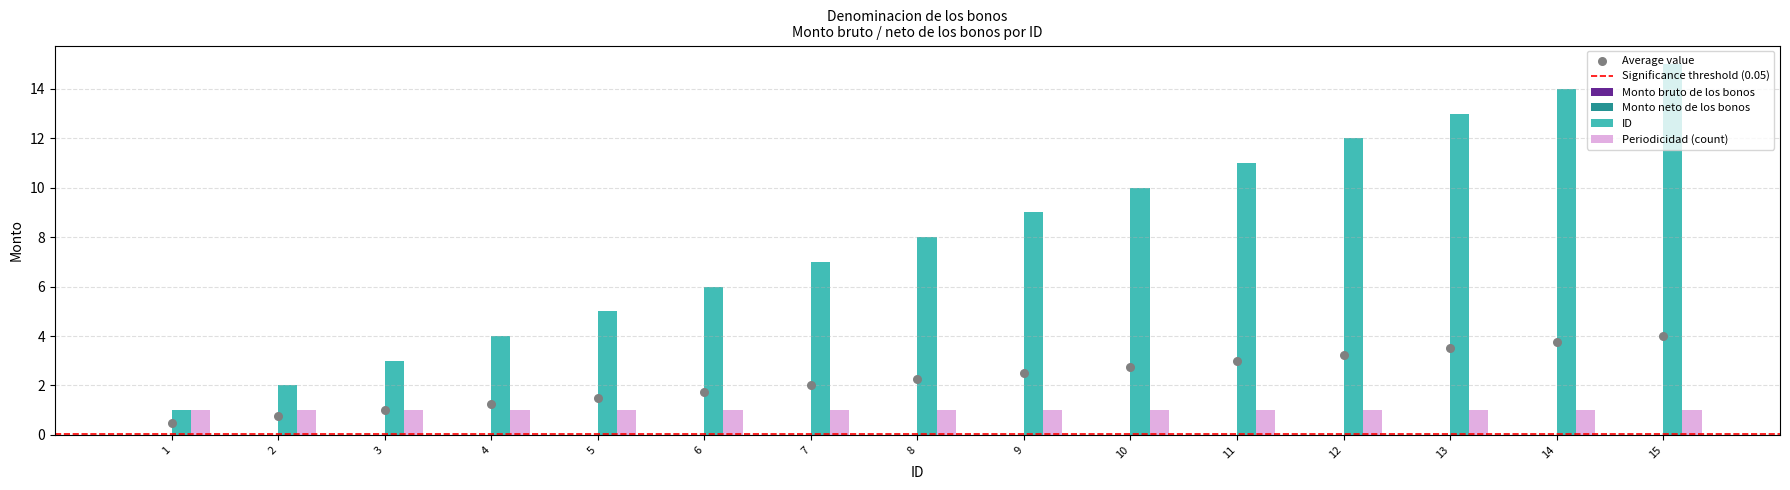

Is the value of ID at 3 greater than the value of Monto bruto de los bonos at 2?

Yes